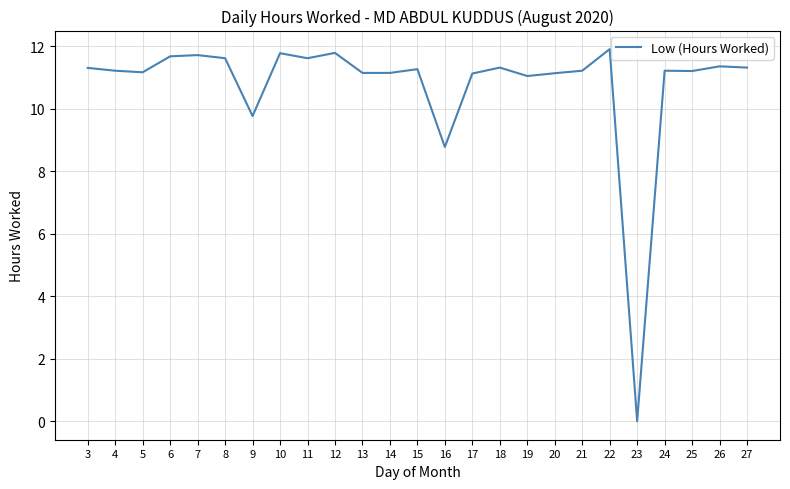

What is the difference between the second highest and minimum values?

11.8